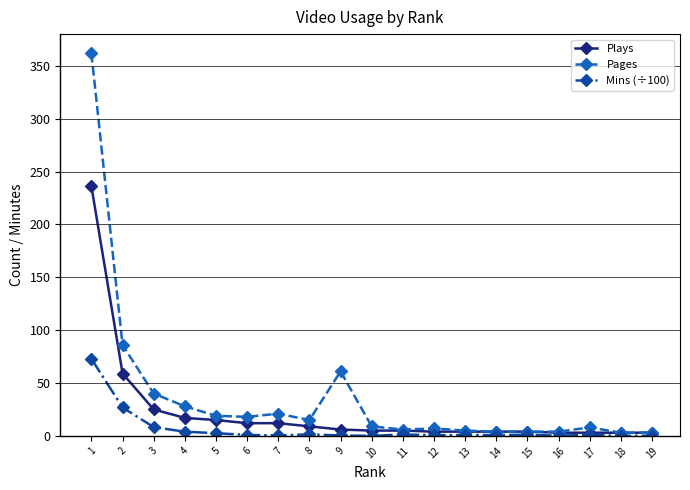

The Pages series shows 28.0 at 4. True or false?

True